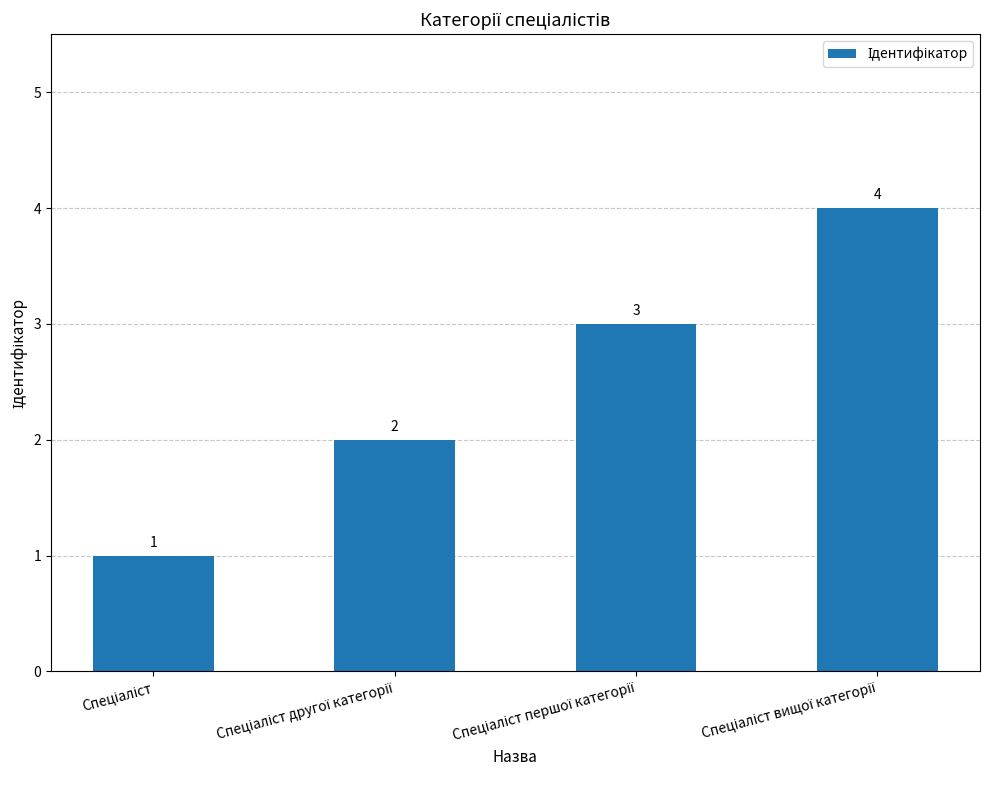

What is the difference between the maximum and minimum values?

3